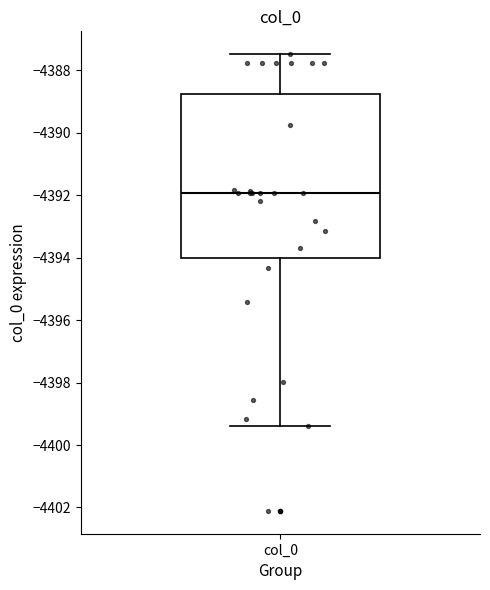

Read this box plot against the y-axis: the position of the median line, the range covered by the box, and the ends of both whiskers. The values are not printed on the chart, so give them approximately, as read against the axis.

median -4392.0, box -4394.0 to -4388.8, whiskers -4399.4 to -4387.4